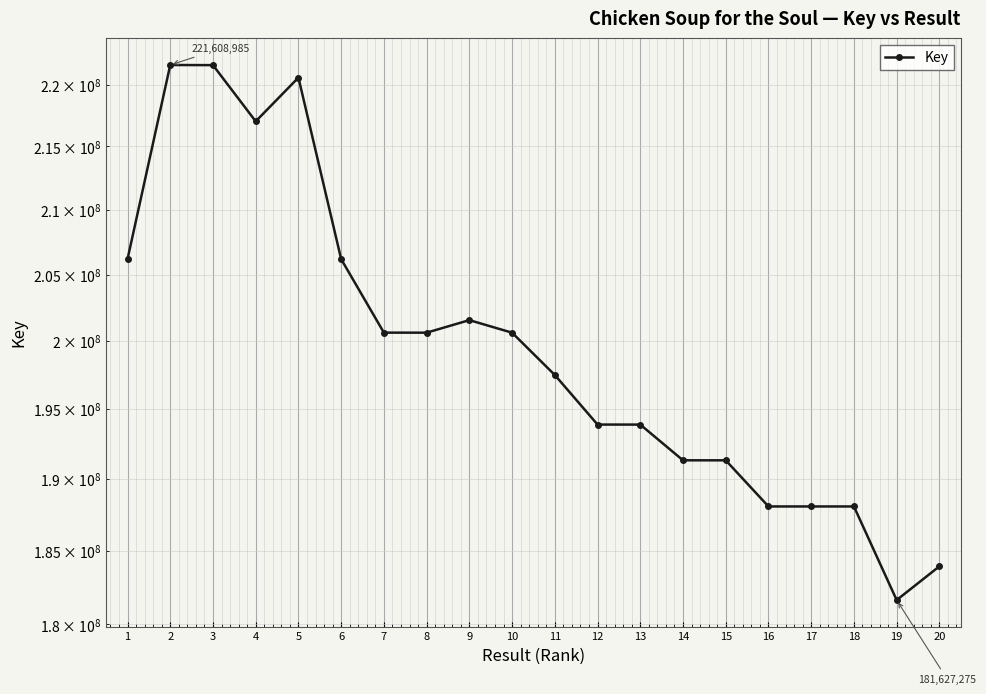

At which label is the value closest to 201618130?

9